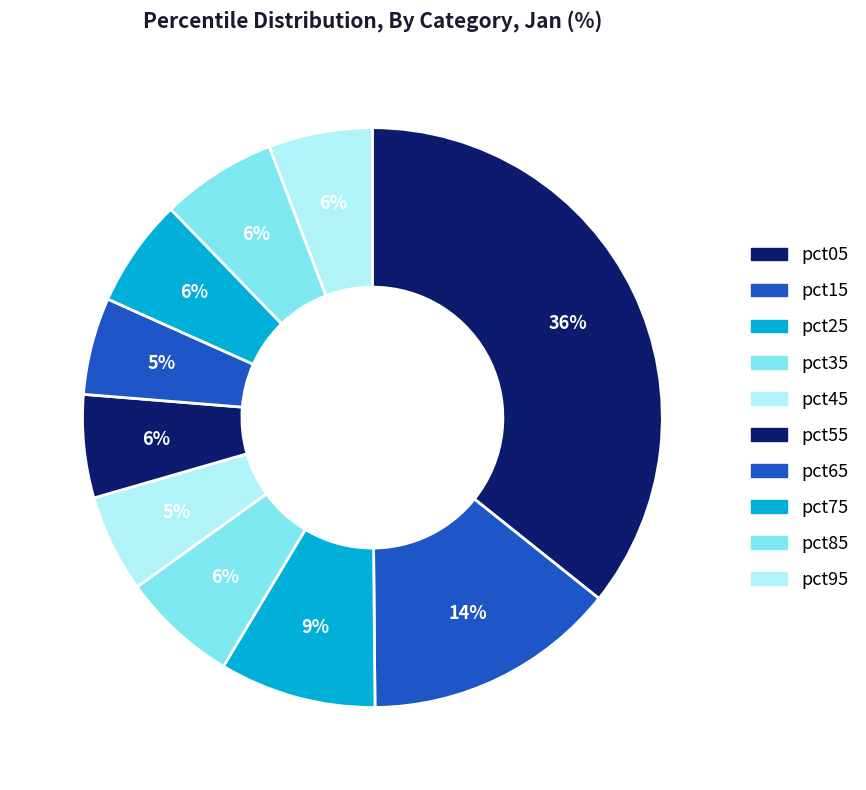

What percentage is the pct65 slice, to the nearest percent?

5%